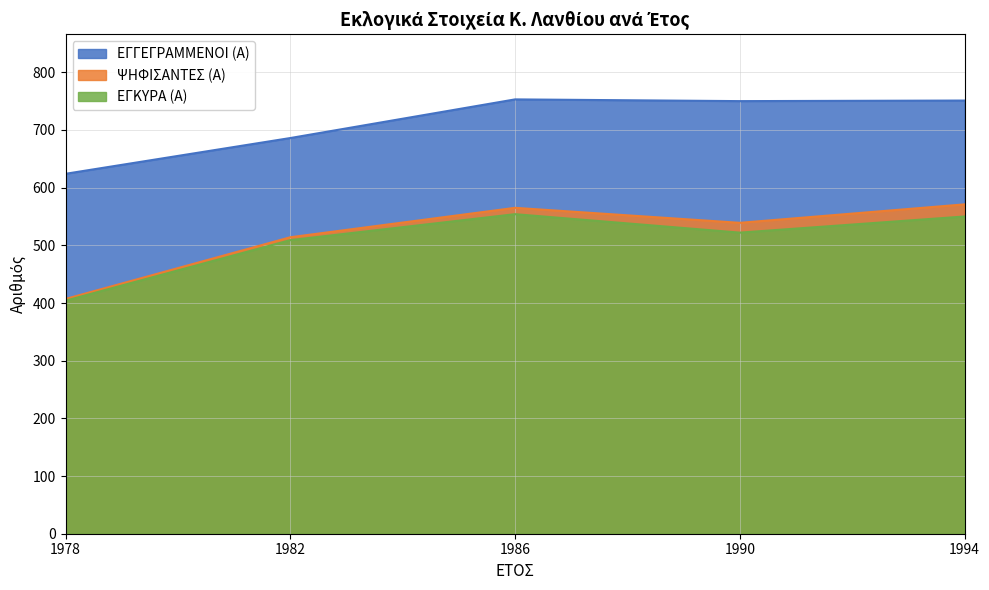

What is the total value across all series at 1994?

1872